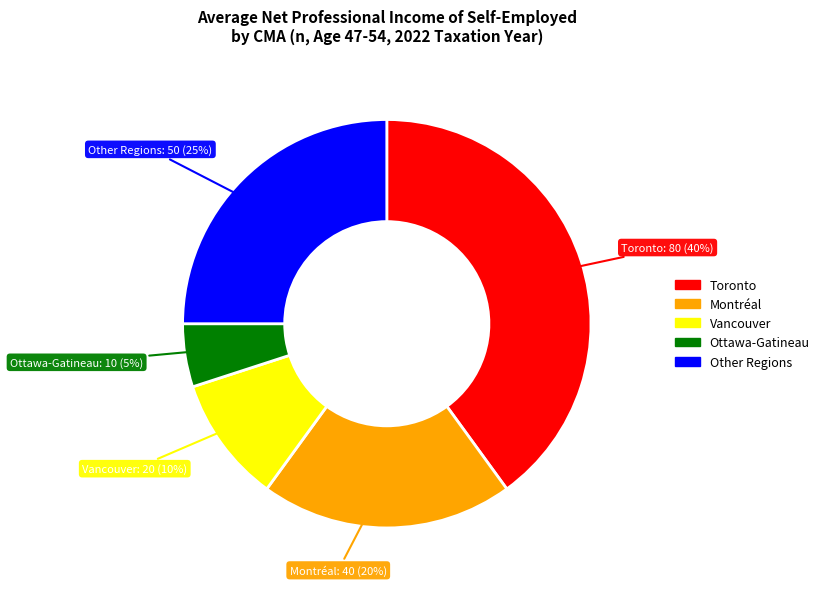

Rank the categories by value from lowest to highest.

Ottawa-Gatineau, Vancouver, Montréal, Other Regions, Toronto